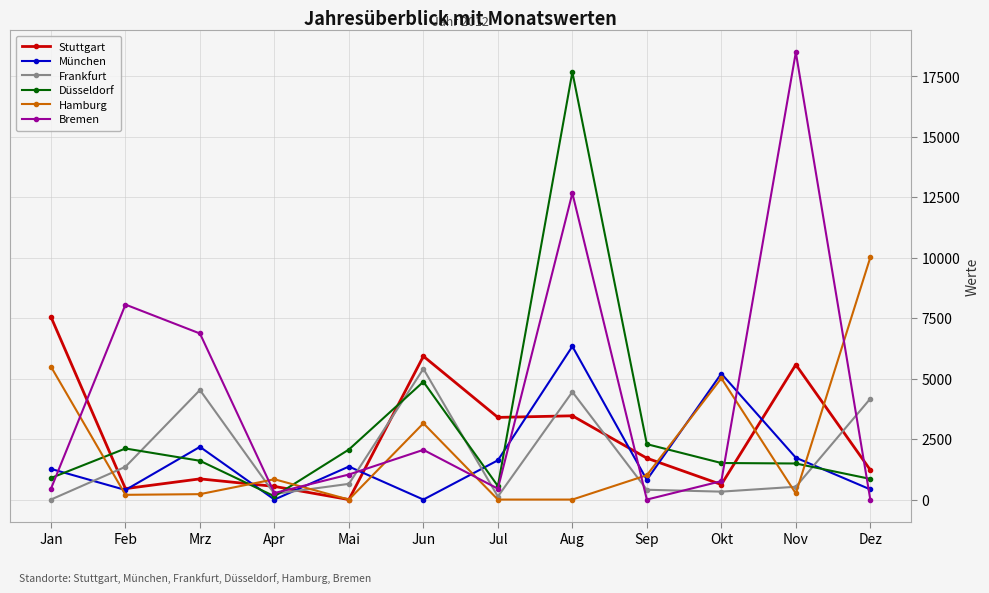

At which category is the sum across all series the highest?

Aug